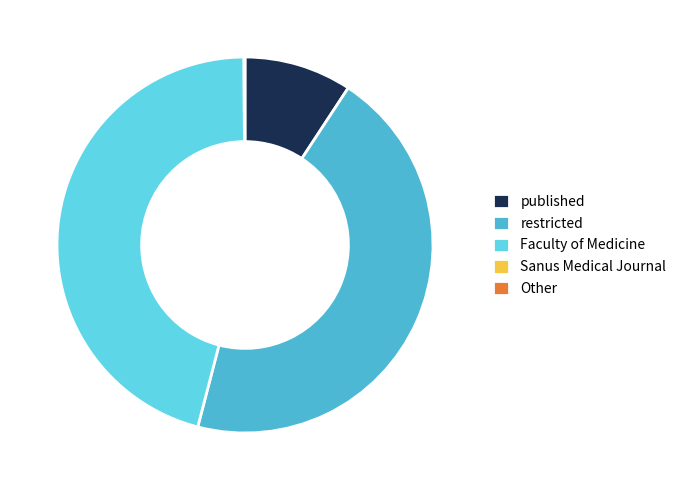

Combined, what portion of the pie is published and Other?

9.3%